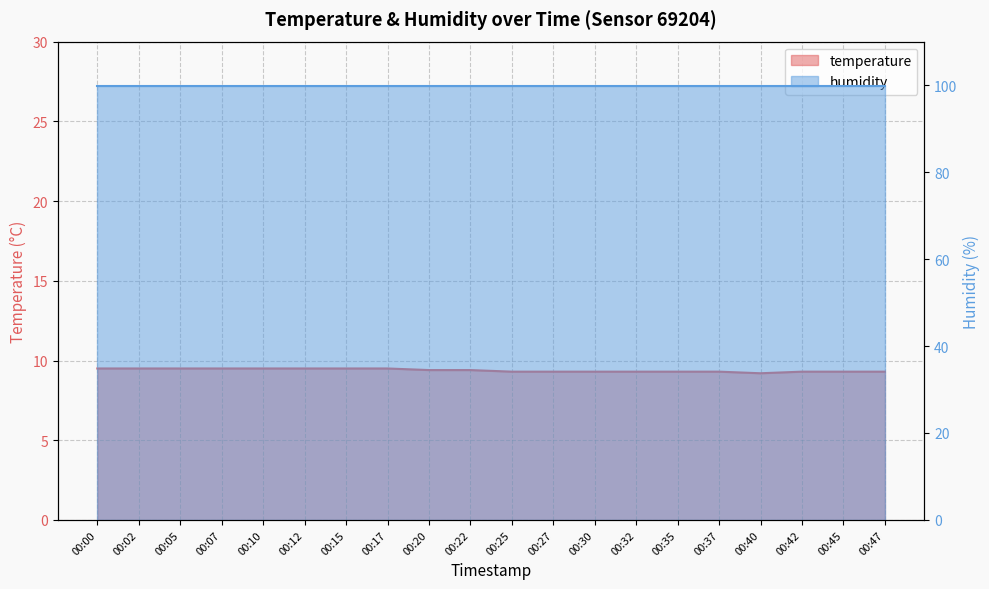

Rank the categories by value from lowest to highest.

00:40, 00:25, 00:27, 00:30, 00:32, 00:35, 00:37, 00:42, 00:45, 00:47, 00:20, 00:22, 00:00, 00:02, 00:05, 00:07, 00:10, 00:12, 00:15, 00:17